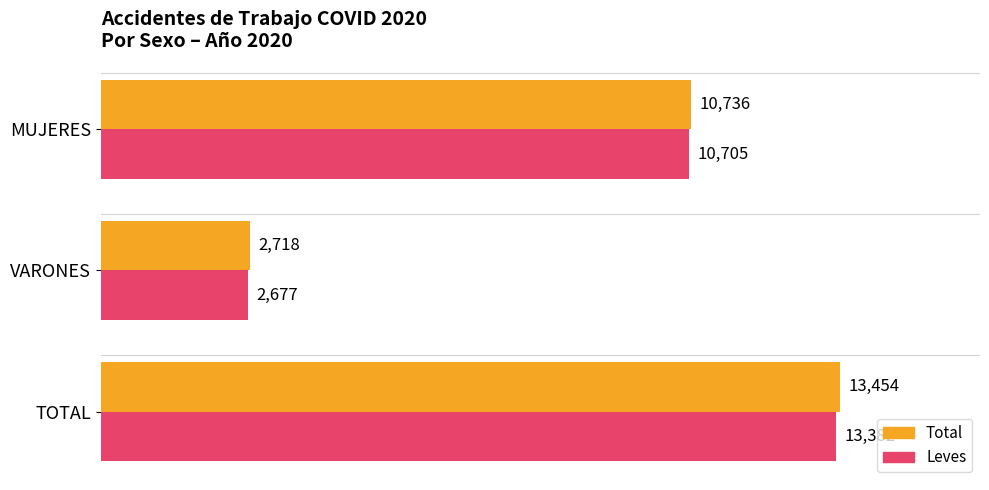

True or false: Total has a value of 4737 at VARONES.

False